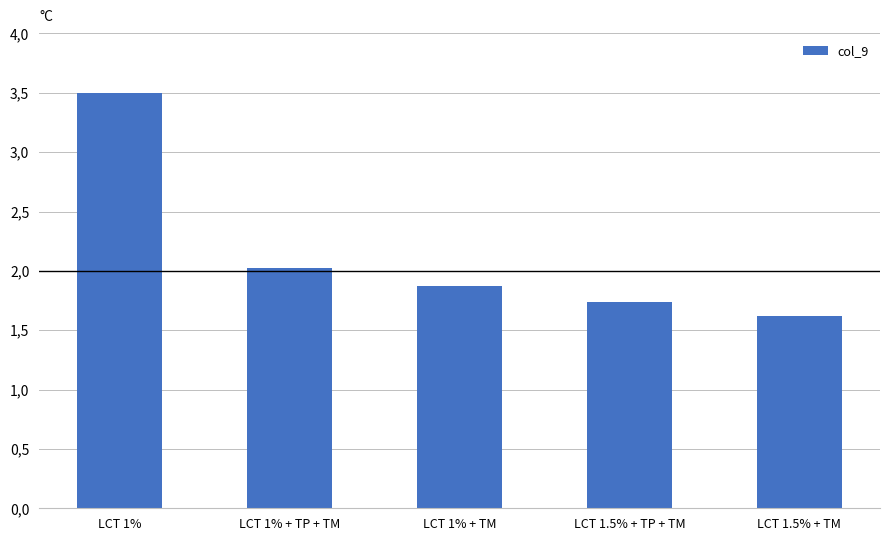

At which category does the chart reach its minimum across all series?

LCT 1.5% + TM